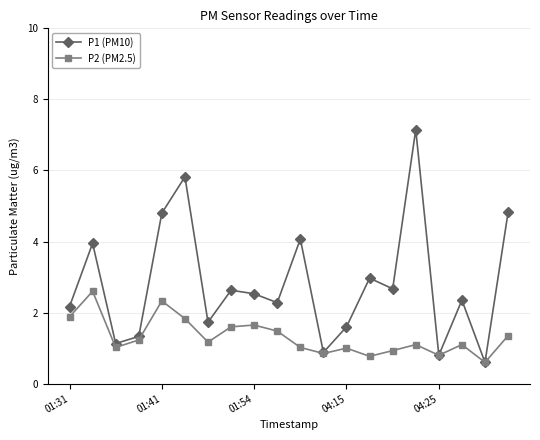

What is the value of the P1 (PM10) point at the 13th from the left?

1.6